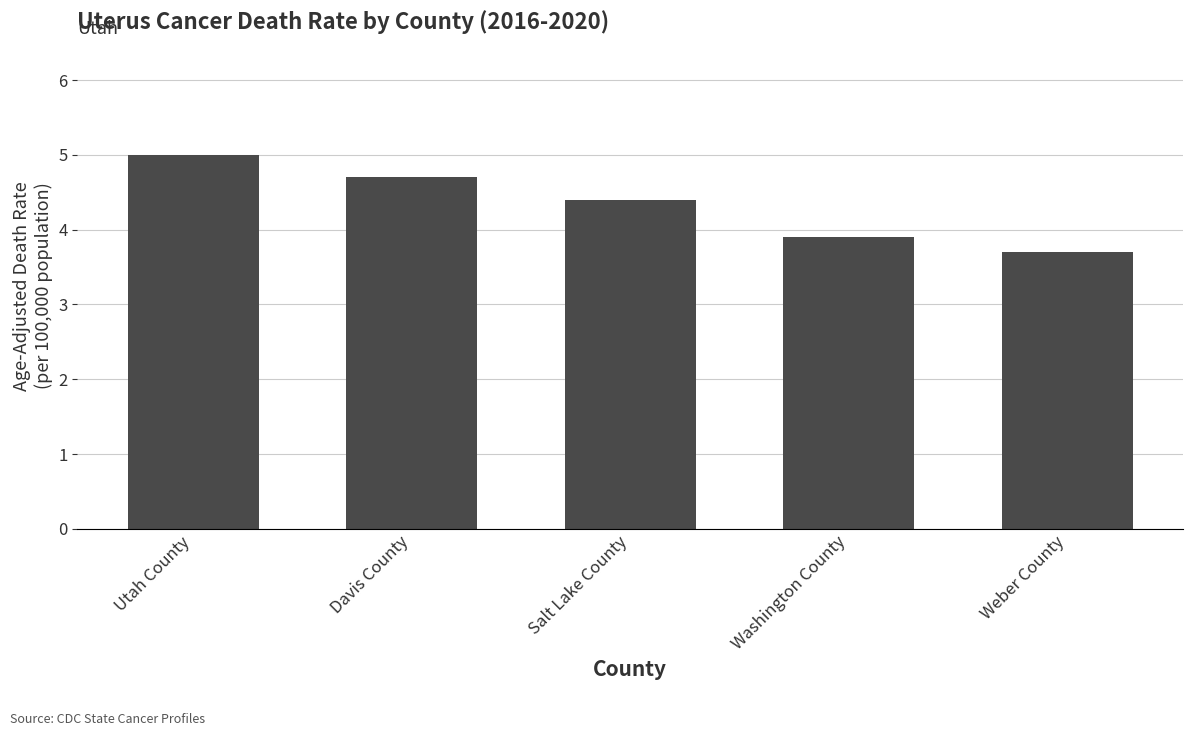

What is the difference between the values at Utah County and Washington County?

1.1